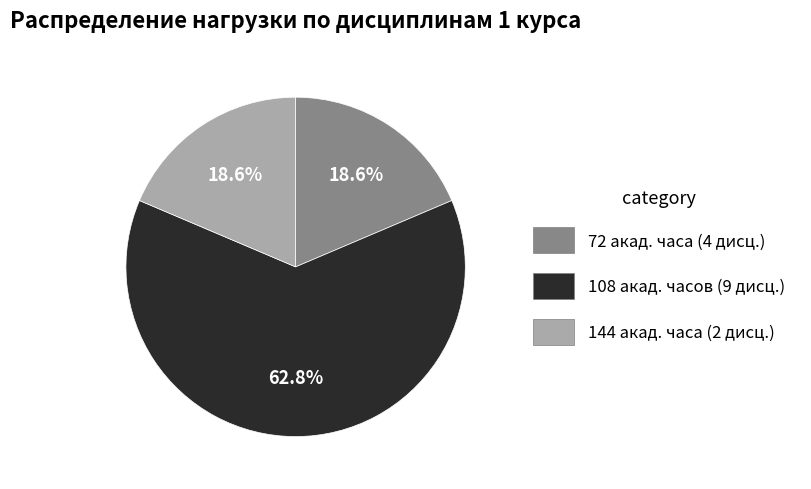

Is there any slice that represents more than half of the pie?

Yes